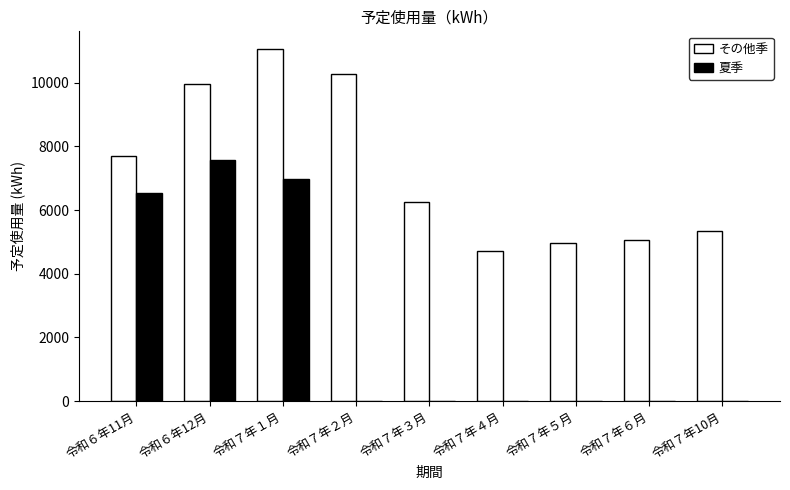

Which series has the largest total across all categories?

その他季